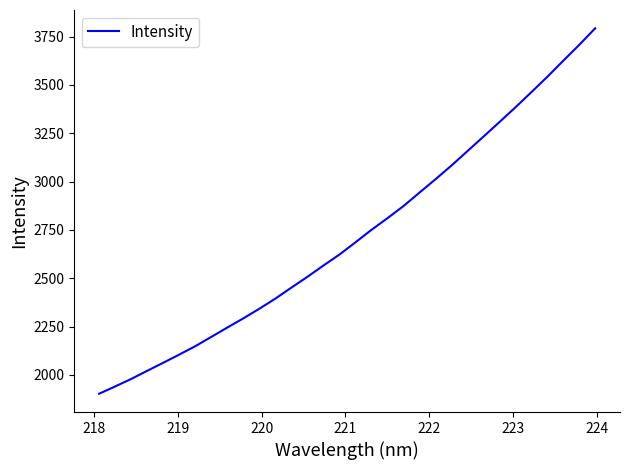

What is the difference between the second highest and second lowest values?

1766.5